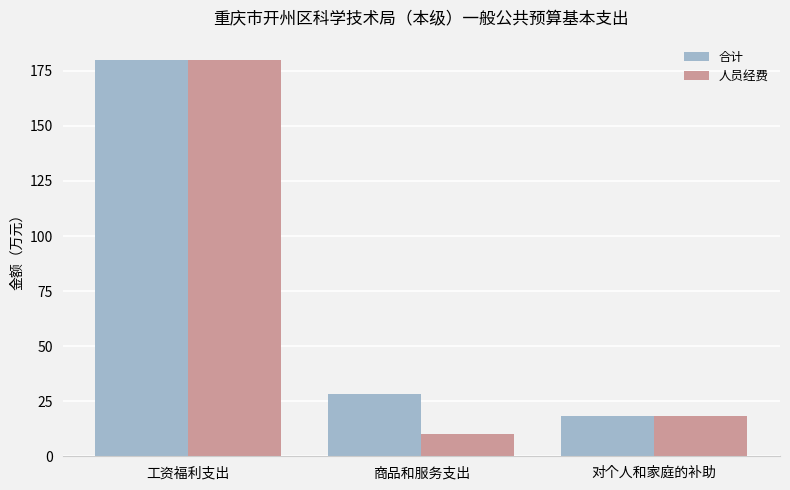

Reading right to left, extract all data points from this chart.

合计: 18.4	28.3	180.2
人员经费: 18.4	10.3	180.2